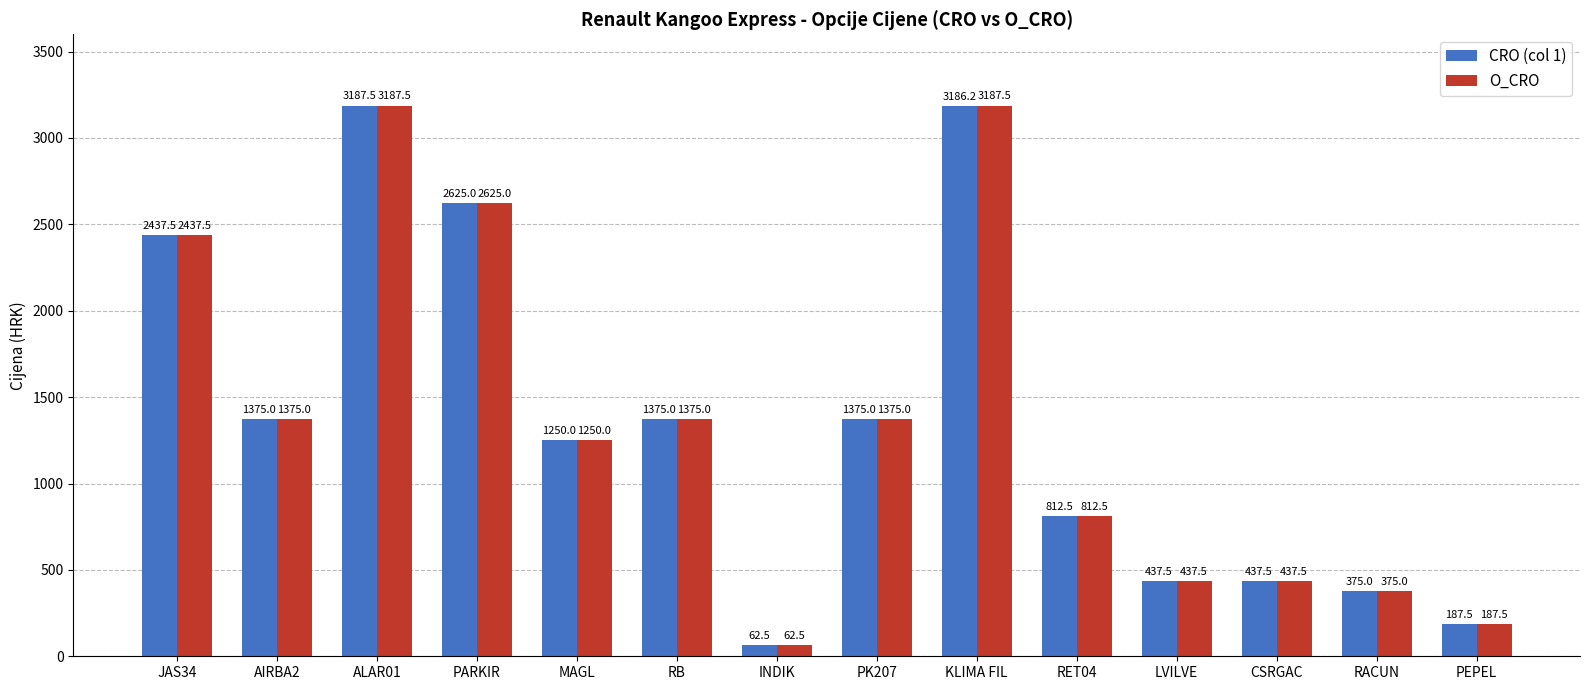

What is the average value of the O_CRO series?

1366.1